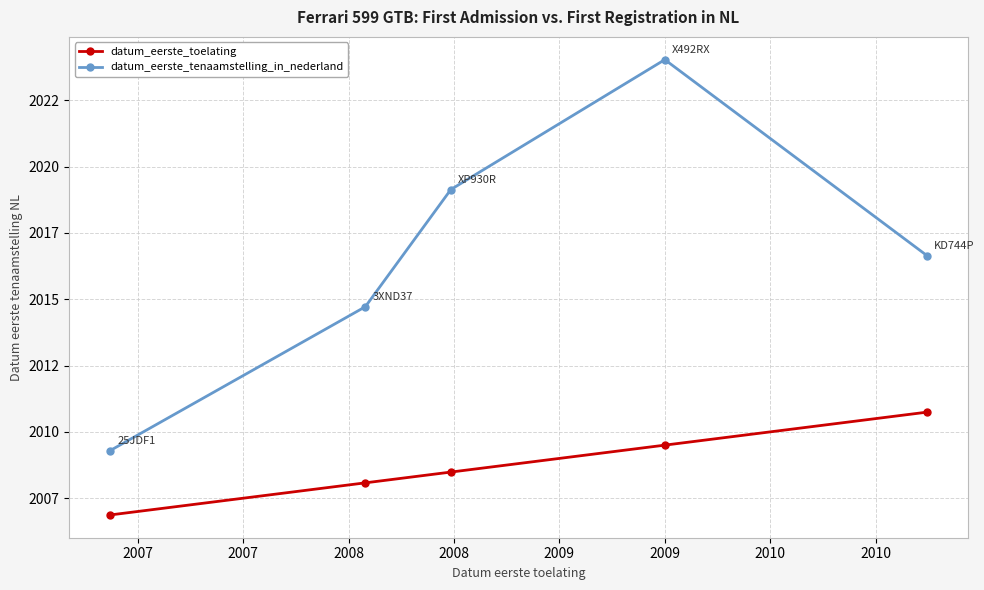

What are all the series names shown in the legend?

datum_eerste_toelating, datum_eerste_tenaamstelling_in_nederland